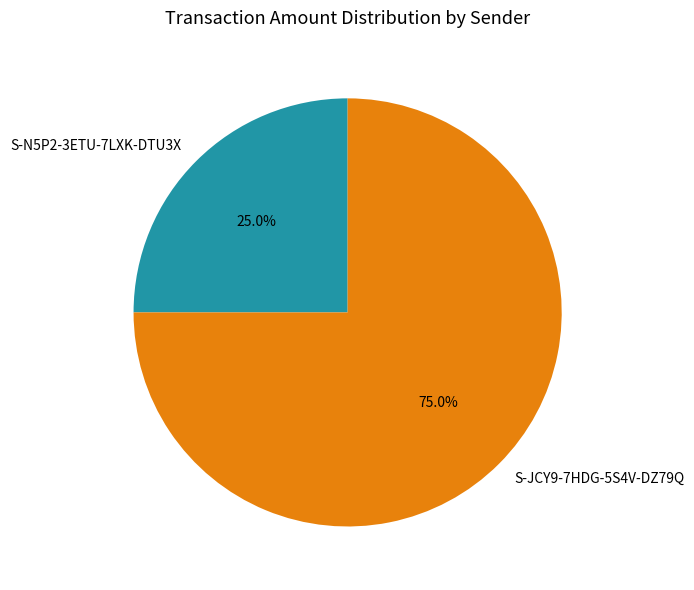

Does S-JCY9-7HDG-5S4V-DZ79Q represent more than half of the total?

Yes